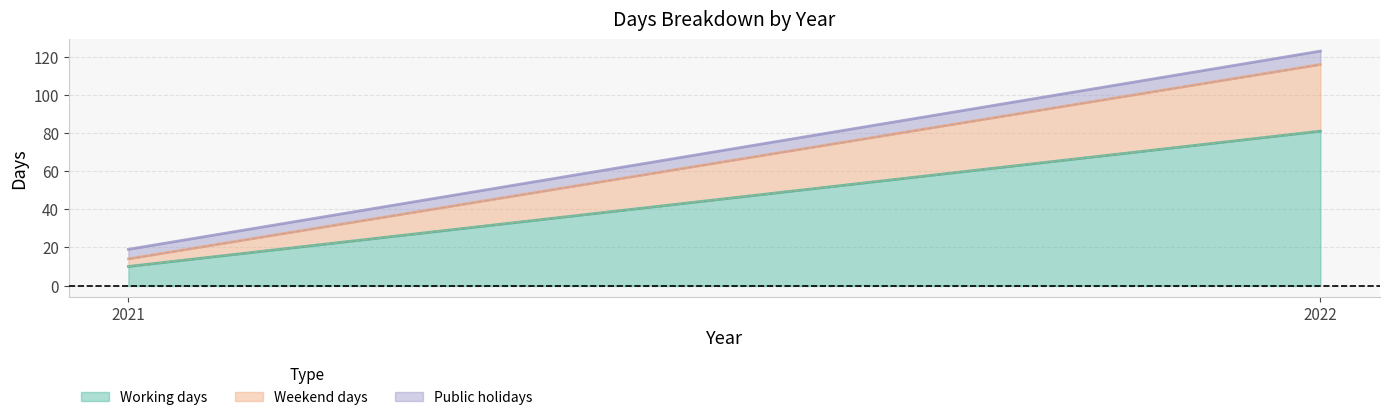

Which series has the largest range (max minus min)?

Working days